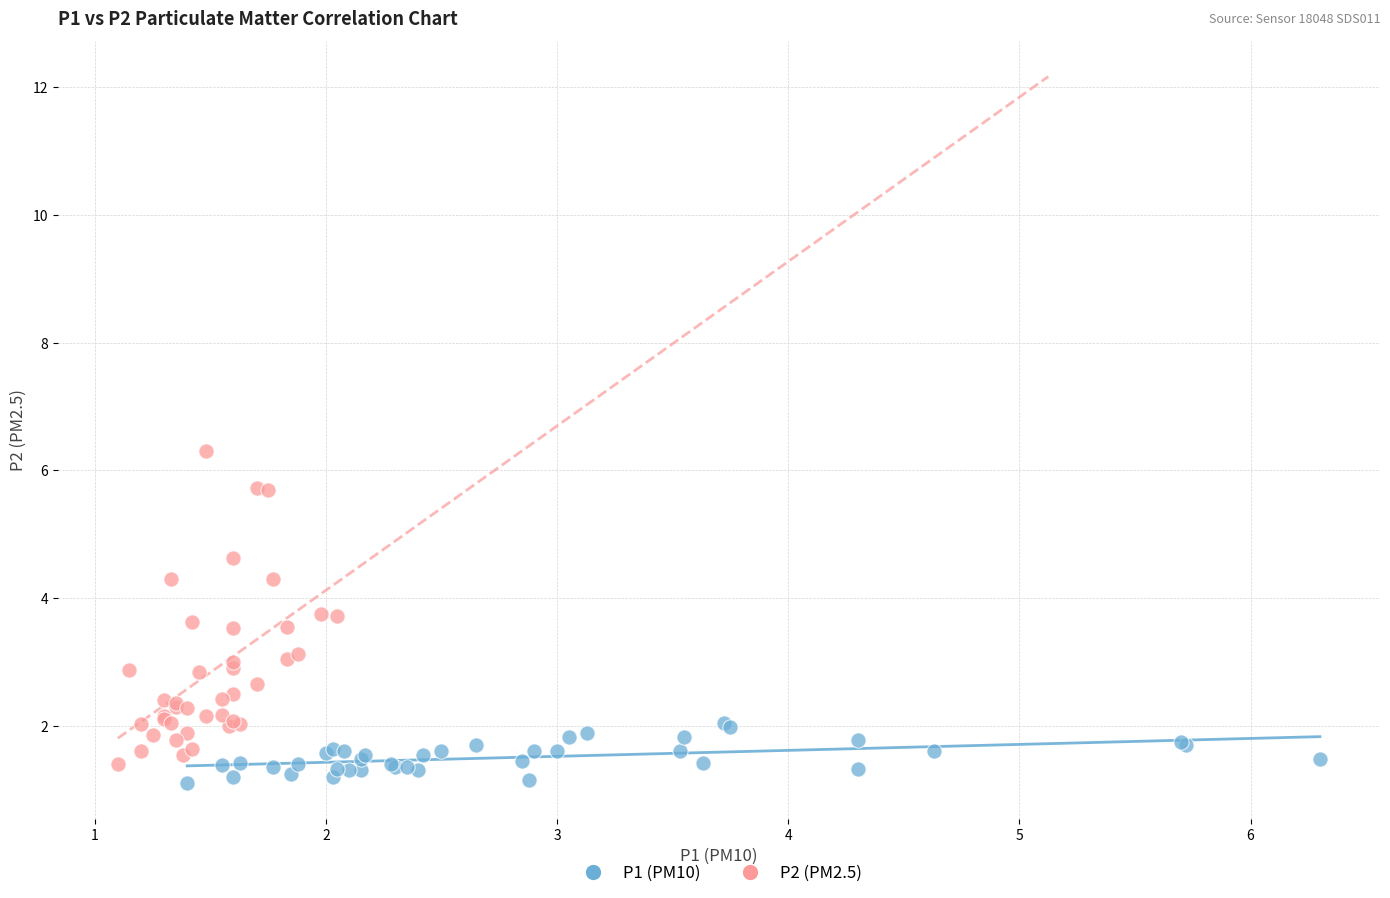

Which series has the largest Y range (max minus min)?

P2 (PM2.5)